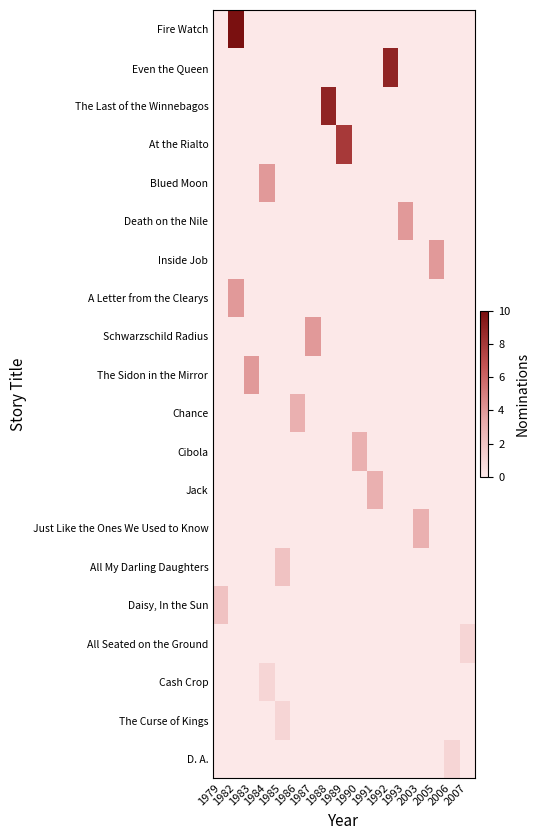

Reading left to right, list all the values displayed in this chart.

Fire Watch: 1979=0	1982=10	1983=0	1984=0	1985=0	1986=0	1987=0	1988=0	1989=0	1990=0	1991=0	1992=0	1993=0	2003=0	2005=0	2006=0	2007=0
Even the Queen: 1979=0	1982=0	1983=0	1984=0	1985=0	1986=0	1987=0	1988=0	1989=0	1990=0	1991=0	1992=9	1993=0	2003=0	2005=0	2006=0	2007=0
The Last of the Winnebagos: 1979=0	1982=0	1983=0	1984=0	1985=0	1986=0	1987=0	1988=9	1989=0	1990=0	1991=0	1992=0	1993=0	2003=0	2005=0	2006=0	2007=0
At the Rialto: 1979=0	1982=0	1983=0	1984=0	1985=0	1986=0	1987=0	1988=0	1989=8	1990=0	1991=0	1992=0	1993=0	2003=0	2005=0	2006=0	2007=0
Blued Moon: 1979=0	1982=0	1983=0	1984=4	1985=0	1986=0	1987=0	1988=0	1989=0	1990=0	1991=0	1992=0	1993=0	2003=0	2005=0	2006=0	2007=0
Death on the Nile: 1979=0	1982=0	1983=0	1984=0	1985=0	1986=0	1987=0	1988=0	1989=0	1990=0	1991=0	1992=0	1993=4	2003=0	2005=0	2006=0	2007=0
Inside Job: 1979=0	1982=0	1983=0	1984=0	1985=0	1986=0	1987=0	1988=0	1989=0	1990=0	1991=0	1992=0	1993=0	2003=0	2005=4	2006=0	2007=0
A Letter from the Clearys: 1979=0	1982=4	1983=0	1984=0	1985=0	1986=0	1987=0	1988=0	1989=0	1990=0	1991=0	1992=0	1993=0	2003=0	2005=0	2006=0	2007=0
Schwarzschild Radius: 1979=0	1982=0	1983=0	1984=0	1985=0	1986=0	1987=4	1988=0	1989=0	1990=0	1991=0	1992=0	1993=0	2003=0	2005=0	2006=0	2007=0
The Sidon in the Mirror: 1979=0	1982=0	1983=4	1984=0	1985=0	1986=0	1987=0	1988=0	1989=0	1990=0	1991=0	1992=0	1993=0	2003=0	2005=0	2006=0	2007=0
Chance: 1979=0	1982=0	1983=0	1984=0	1985=0	1986=3	1987=0	1988=0	1989=0	1990=0	1991=0	1992=0	1993=0	2003=0	2005=0	2006=0	2007=0
Cibola: 1979=0	1982=0	1983=0	1984=0	1985=0	1986=0	1987=0	1988=0	1989=0	1990=3	1991=0	1992=0	1993=0	2003=0	2005=0	2006=0	2007=0
Jack: 1979=0	1982=0	1983=0	1984=0	1985=0	1986=0	1987=0	1988=0	1989=0	1990=0	1991=3	1992=0	1993=0	2003=0	2005=0	2006=0	2007=0
Just Like the Ones We Used to Know: 1979=0	1982=0	1983=0	1984=0	1985=0	1986=0	1987=0	1988=0	1989=0	1990=0	1991=0	1992=0	1993=0	2003=3	2005=0	2006=0	2007=0
All My Darling Daughters: 1979=0	1982=0	1983=0	1984=0	1985=2	1986=0	1987=0	1988=0	1989=0	1990=0	1991=0	1992=0	1993=0	2003=0	2005=0	2006=0	2007=0
Daisy, In the Sun: 1979=2	1982=0	1983=0	1984=0	1985=0	1986=0	1987=0	1988=0	1989=0	1990=0	1991=0	1992=0	1993=0	2003=0	2005=0	2006=0	2007=0
All Seated on the Ground: 1979=0	1982=0	1983=0	1984=0	1985=0	1986=0	1987=0	1988=0	1989=0	1990=0	1991=0	1992=0	1993=0	2003=0	2005=0	2006=0	2007=1
Cash Crop: 1979=0	1982=0	1983=0	1984=1	1985=0	1986=0	1987=0	1988=0	1989=0	1990=0	1991=0	1992=0	1993=0	2003=0	2005=0	2006=0	2007=0
The Curse of Kings: 1979=0	1982=0	1983=0	1984=0	1985=1	1986=0	1987=0	1988=0	1989=0	1990=0	1991=0	1992=0	1993=0	2003=0	2005=0	2006=0	2007=0
D. A.: 1979=0	1982=0	1983=0	1984=0	1985=0	1986=0	1987=0	1988=0	1989=0	1990=0	1991=0	1992=0	1993=0	2003=0	2005=0	2006=1	2007=0